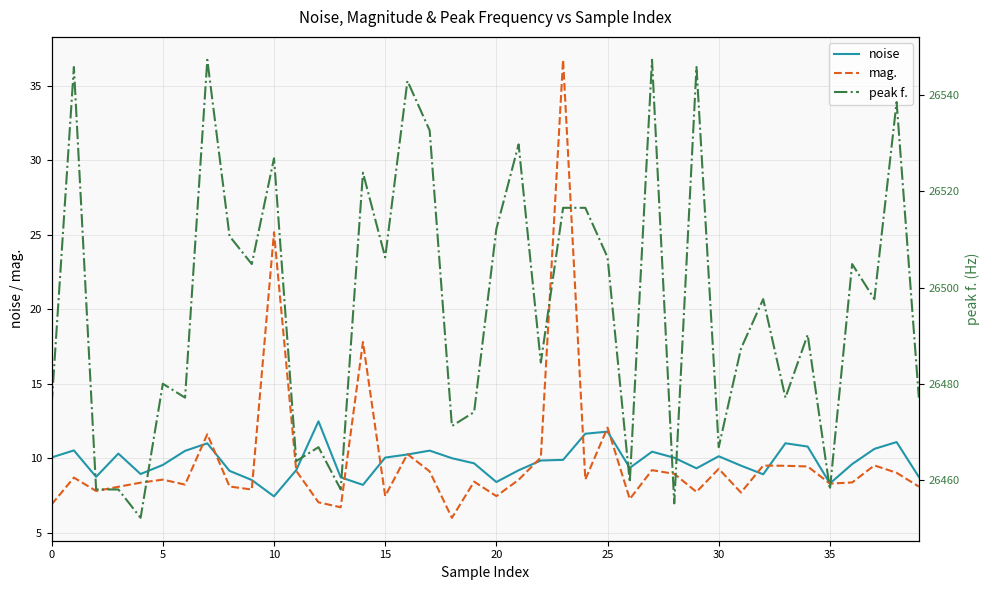

What is the difference between the highest and lowest values at 12?

26459.8